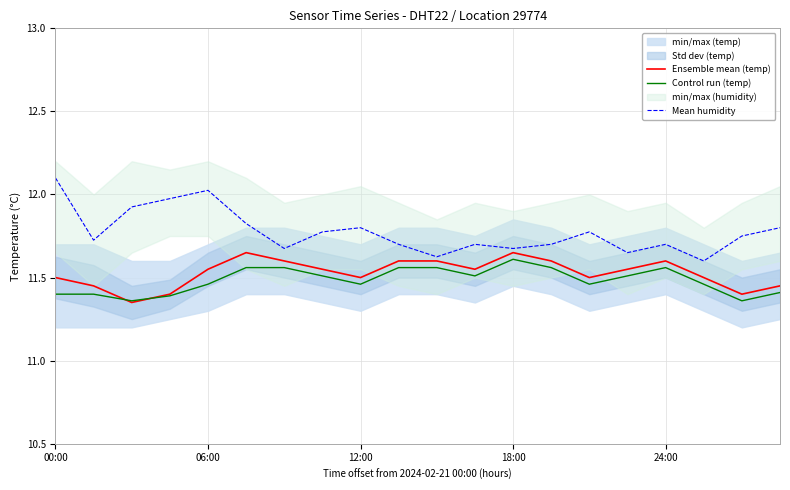

At which label does Mean humidity reach its peak?

00:00